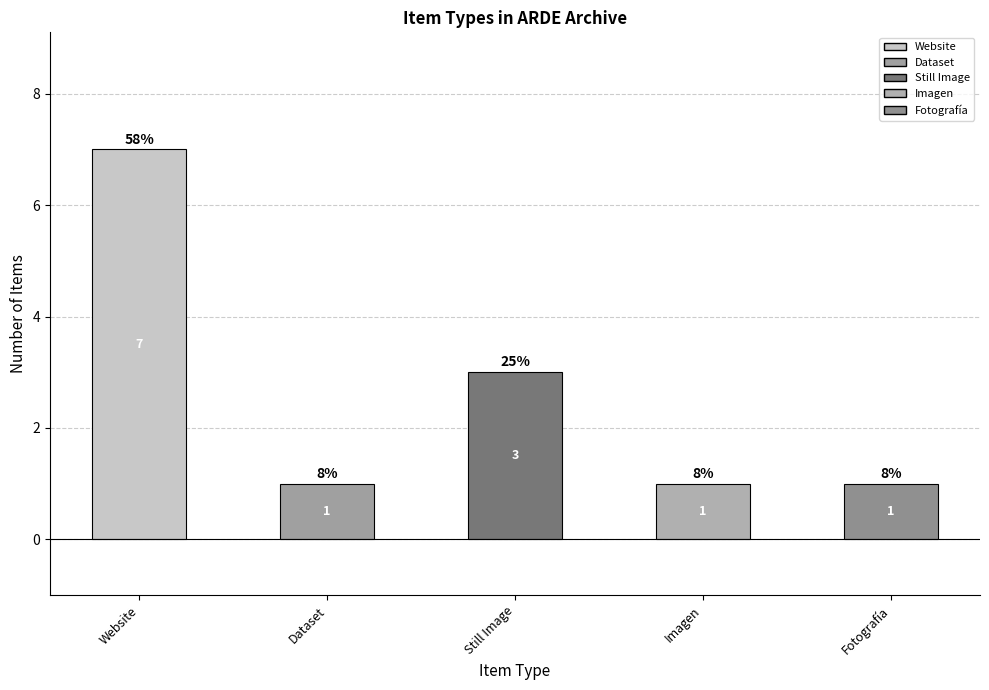

Between Website and Fotografía, which is larger?

Website